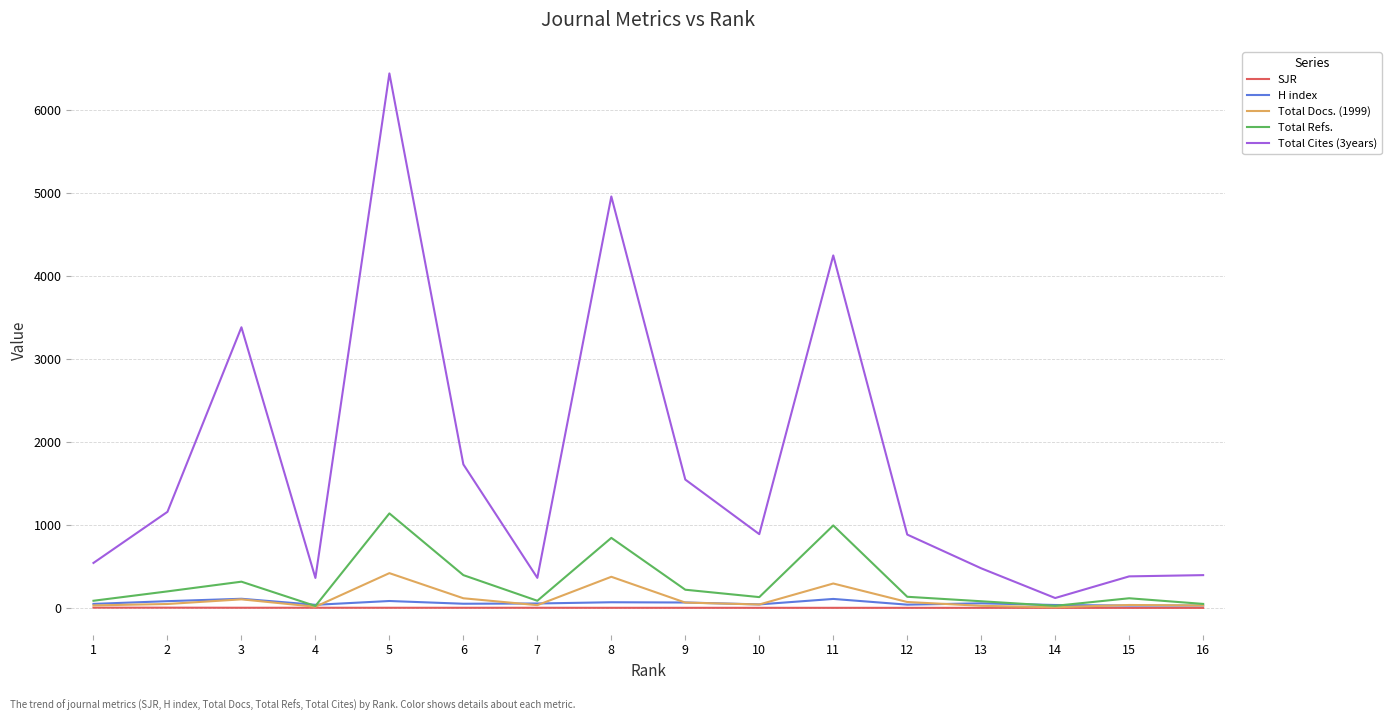

How many distinct data groups are displayed?

5